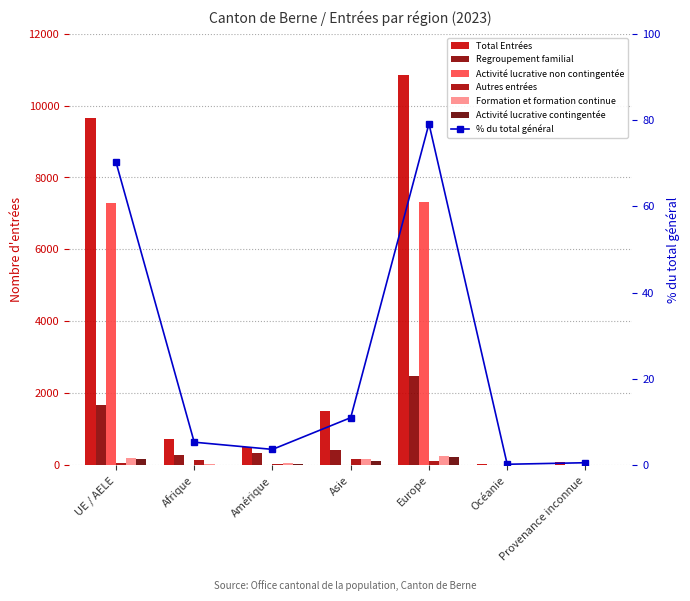

Which series has the largest total across all categories?

Activité lucrative non contingentée